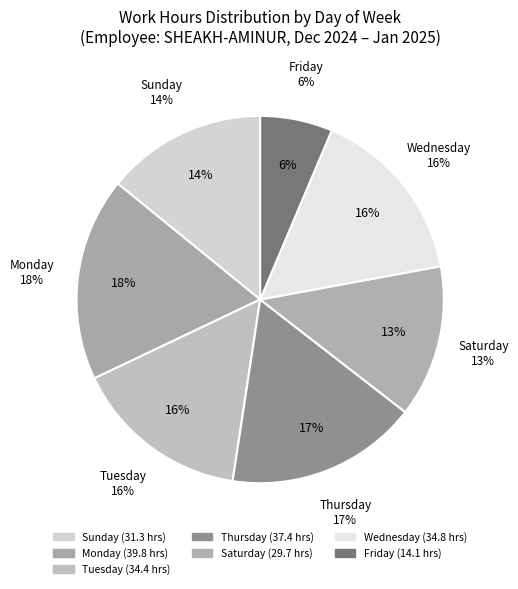

Which has a higher value, Mon 30 or Thu 16?

Mon 30